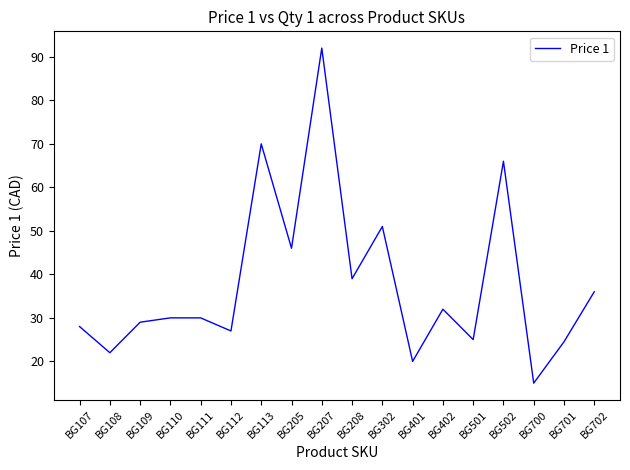

What is the smallest value displayed?

15.0